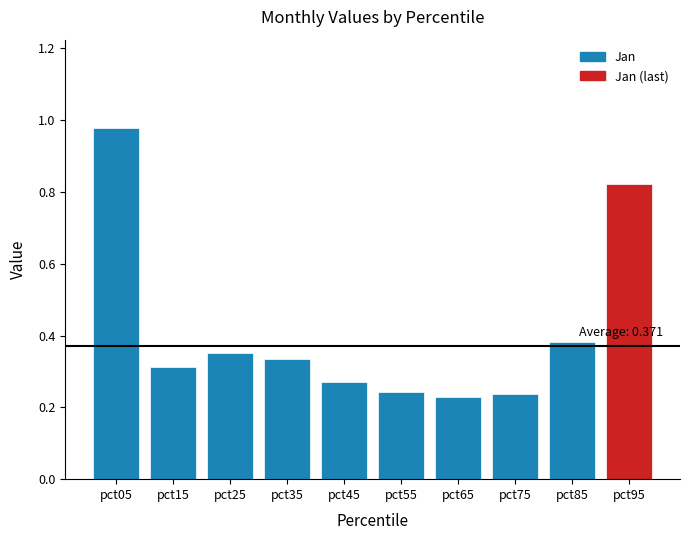

List the labels in order of Jan value, smallest first.

pct65, pct75, pct55, pct45, pct15, pct35, pct25, pct85, pct95, pct05